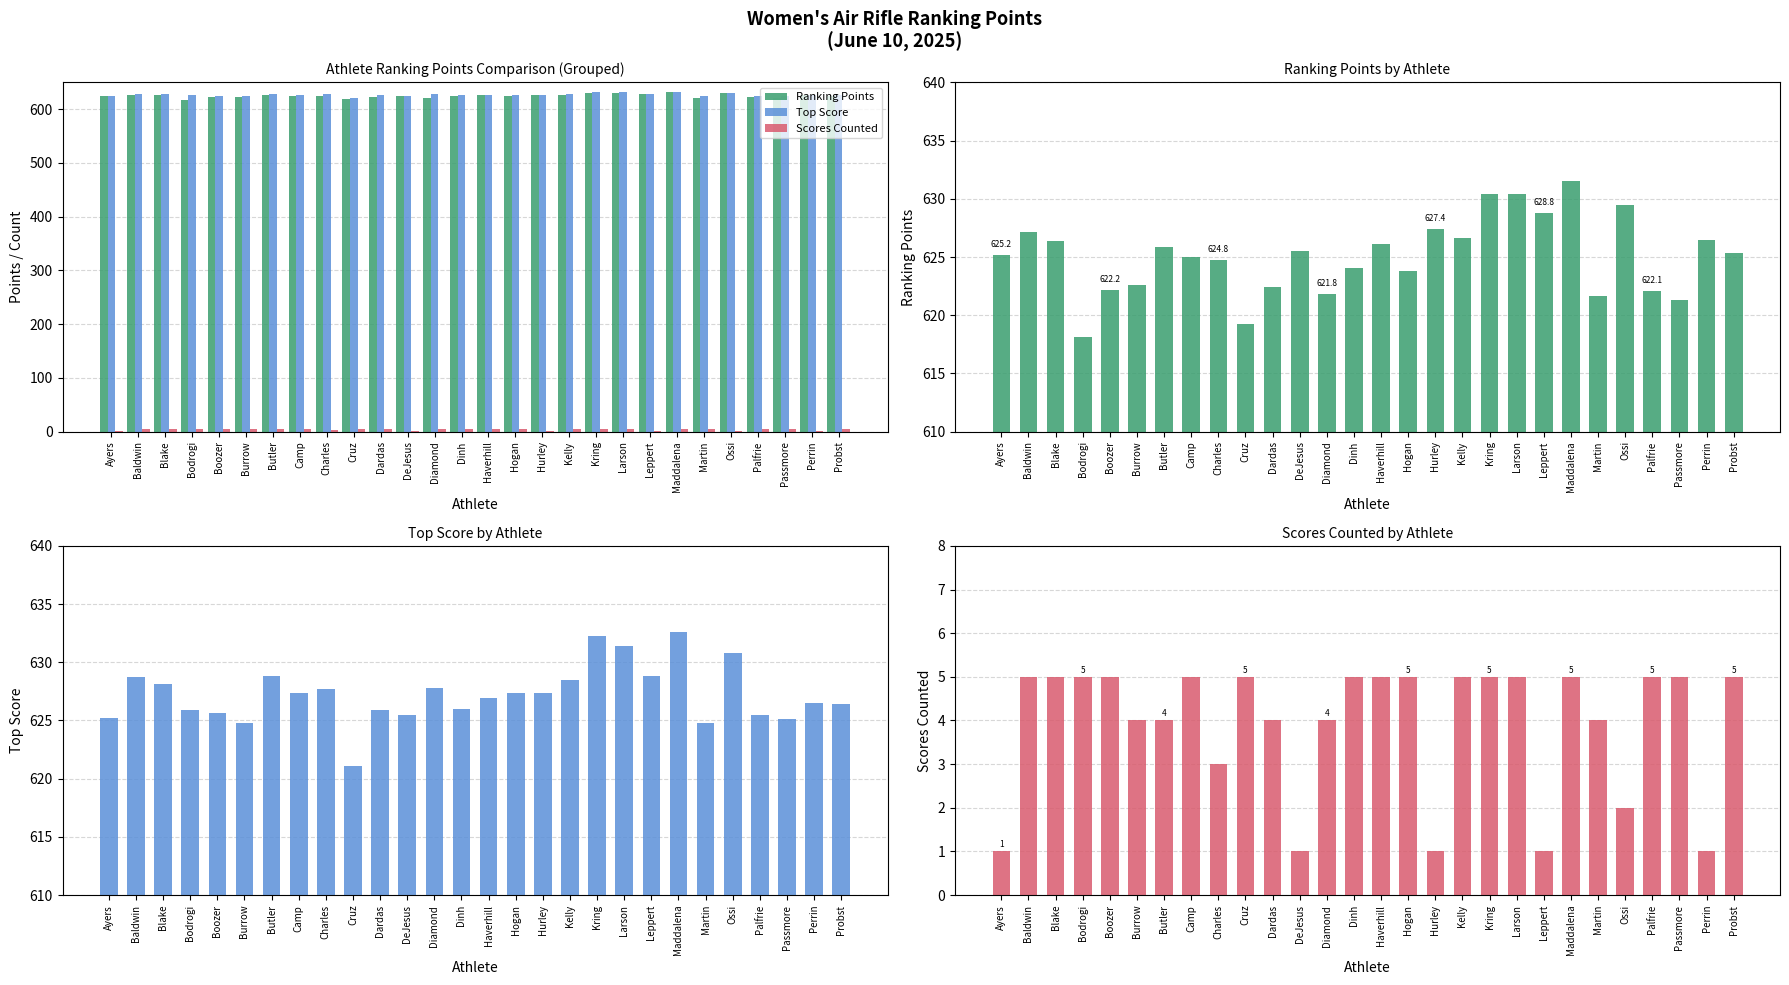

What is the label of the 14th bar from the right?

Haverhill